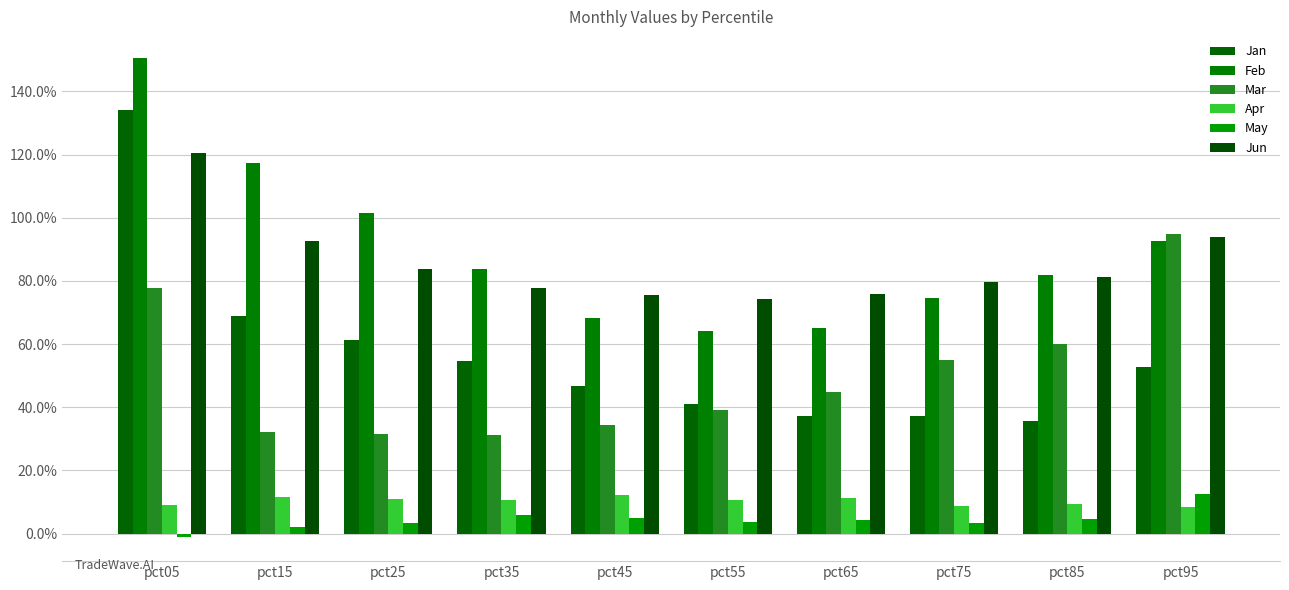

Reading left to right, transcribe all the data shown in this chart.

Jan: pct05=1.3	pct15=0.7	pct25=0.6	pct35=0.5	pct45=0.5	pct55=0.4	pct65=0.4	pct75=0.4	pct85=0.4	pct95=0.5
Feb: pct05=1.5	pct15=1.2	pct25=1.0	pct35=0.8	pct45=0.7	pct55=0.6	pct65=0.7	pct75=0.7	pct85=0.8	pct95=0.9
Mar: pct05=0.8	pct15=0.3	pct25=0.3	pct35=0.3	pct45=0.3	pct55=0.4	pct65=0.4	pct75=0.5	pct85=0.6	pct95=0.9
Apr: pct05=0.1	pct15=0.1	pct25=0.1	pct35=0.1	pct45=0.1	pct55=0.1	pct65=0.1	pct75=0.1	pct85=0.1	pct95=0.1
May: pct05=-0.0	pct15=0.0	pct25=0.0	pct35=0.1	pct45=0.0	pct55=0.0	pct65=0.0	pct75=0.0	pct85=0.0	pct95=0.1
Jun: pct05=1.2	pct15=0.9	pct25=0.8	pct35=0.8	pct45=0.8	pct55=0.7	pct65=0.8	pct75=0.8	pct85=0.8	pct95=0.9